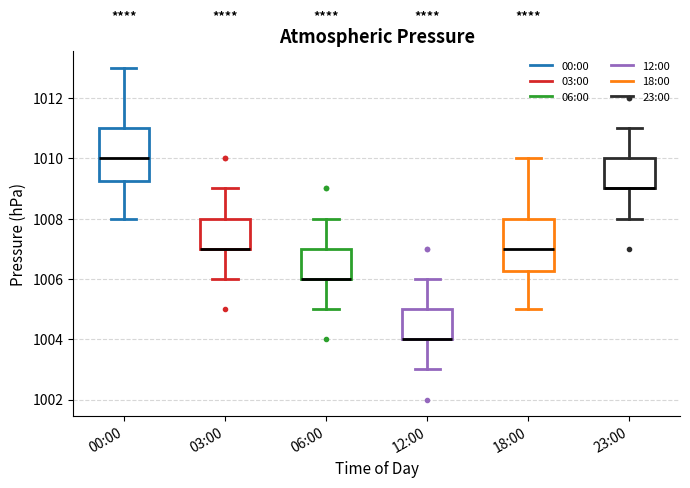

Where does the lower whisker of the box for 12:00 end on the y-axis? The values are not printed on the chart, so give them approximately, as read against the axis.

1003.0